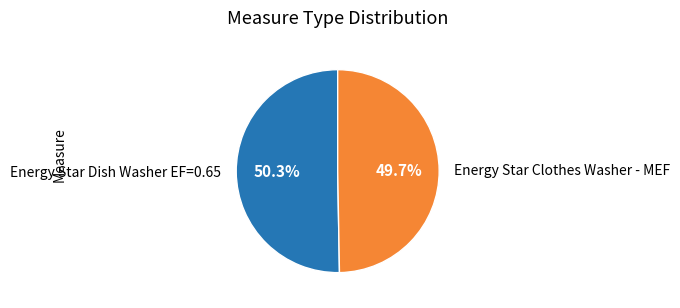

How many segments does this pie chart have?

2